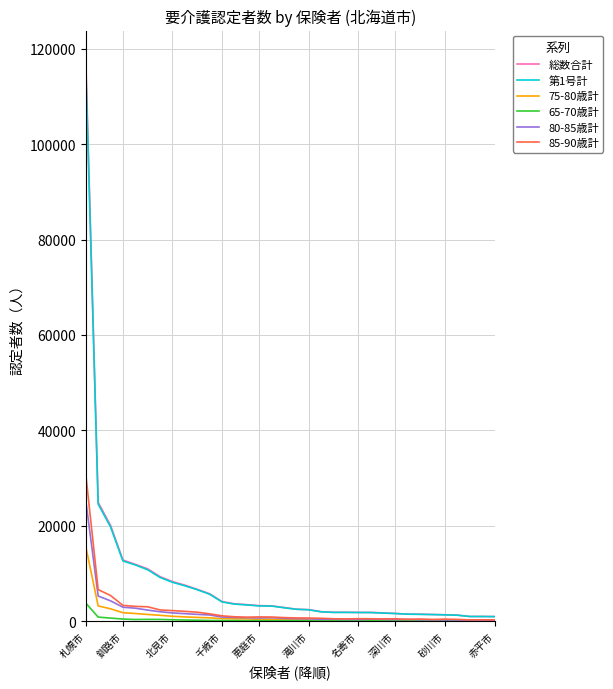

What is the maximum value shown in the chart?

117883